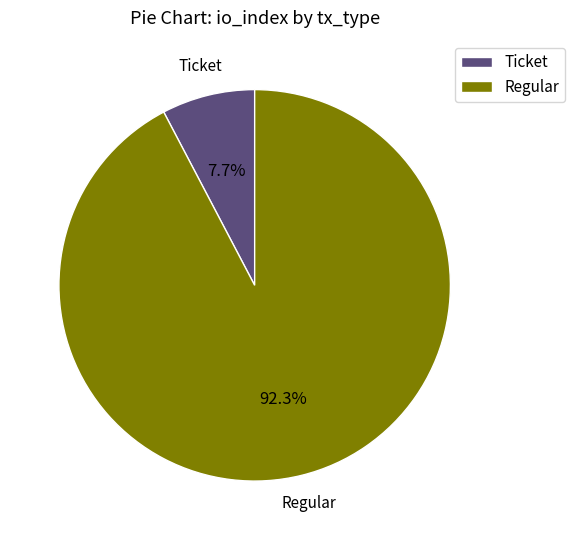

Does any single category account for the majority?

Yes